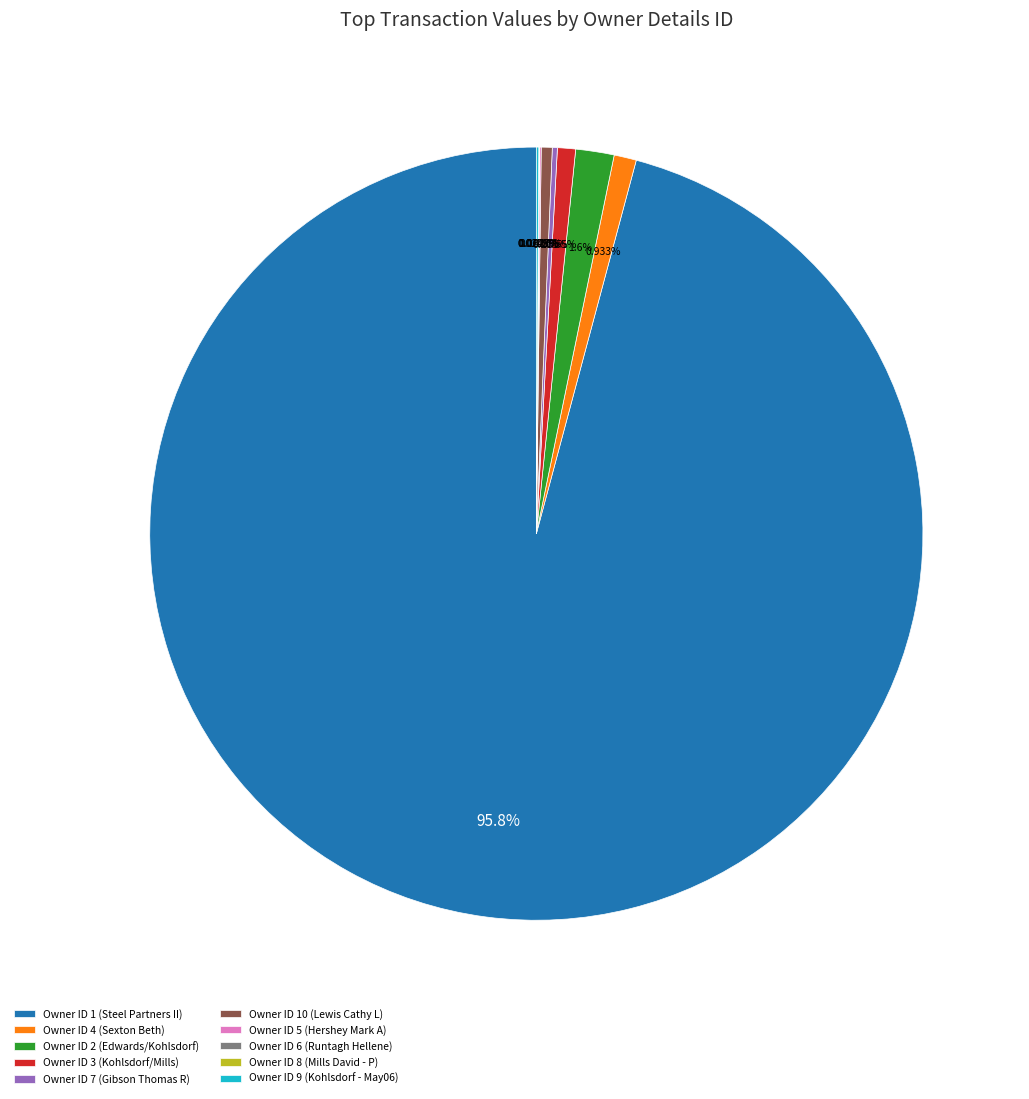

Between Owner ID 1 (Steel Partners II) and Owner ID 2 (Edwards/Kohlsdorf), which is larger?

Owner ID 1 (Steel Partners II)